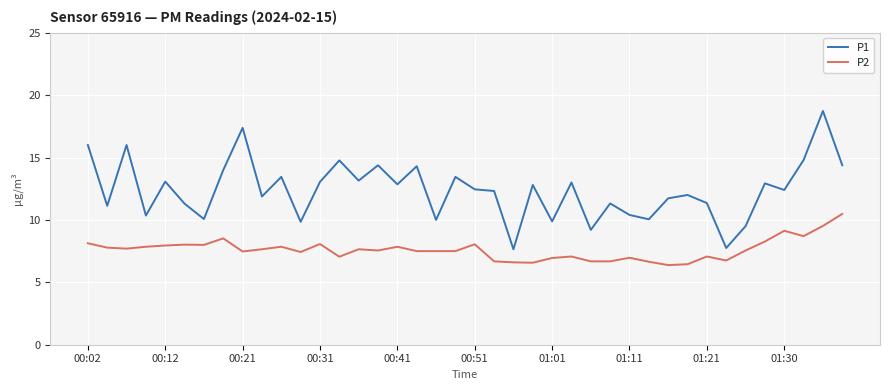

True or false: P2 and P1 cross at least once.

False